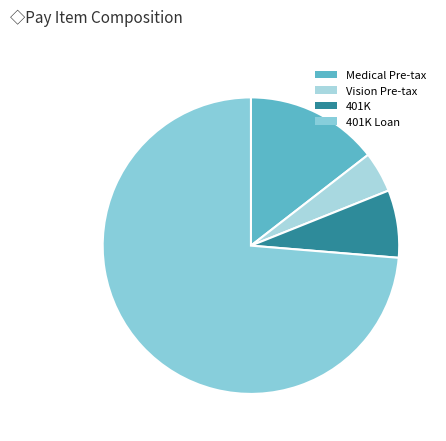

Combined, do Medical Pre-tax and 401K Loan account for over 50%?

Yes